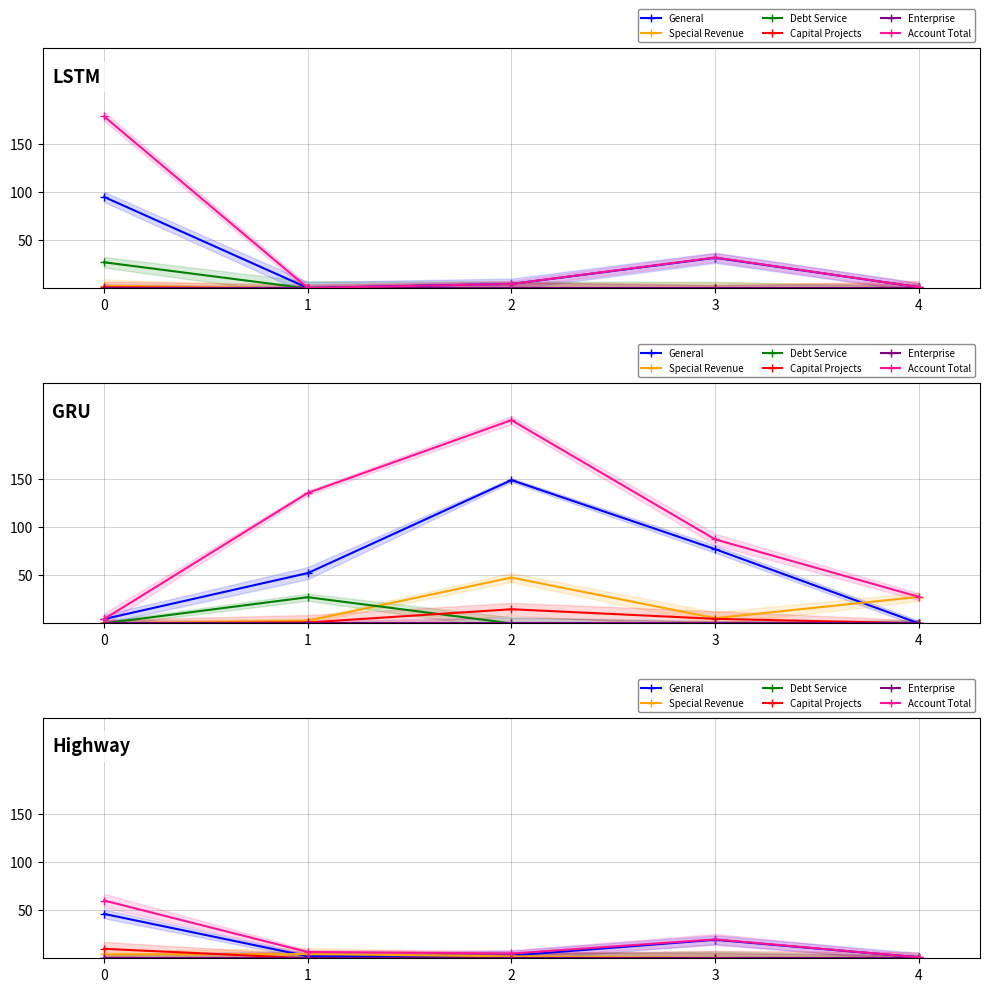

True or false: Special Revenue and Enterprise intersect in this chart.

False